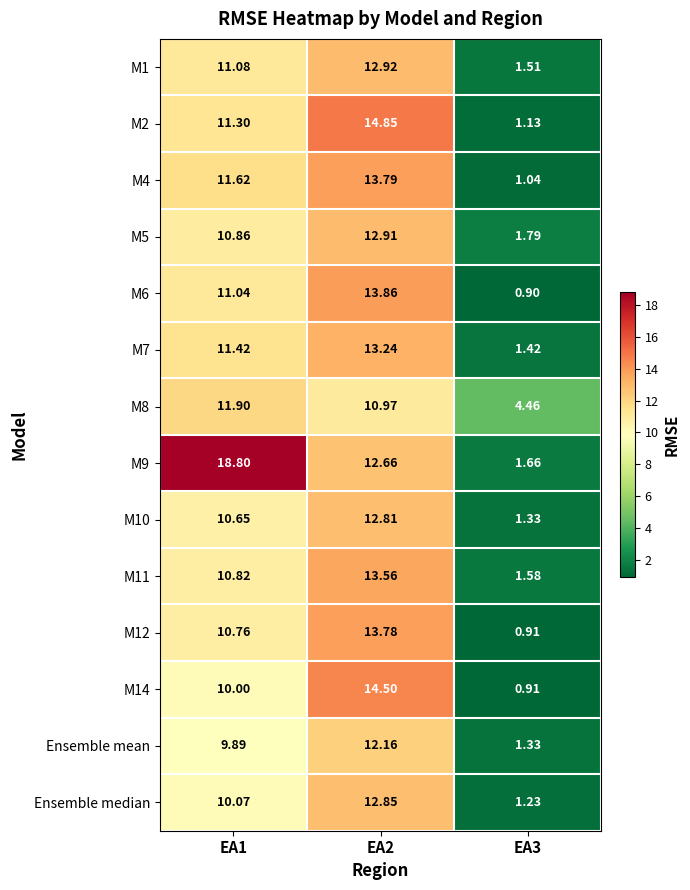

Is the value of M1 at EA2 greater than the value of M14 at EA2?

No